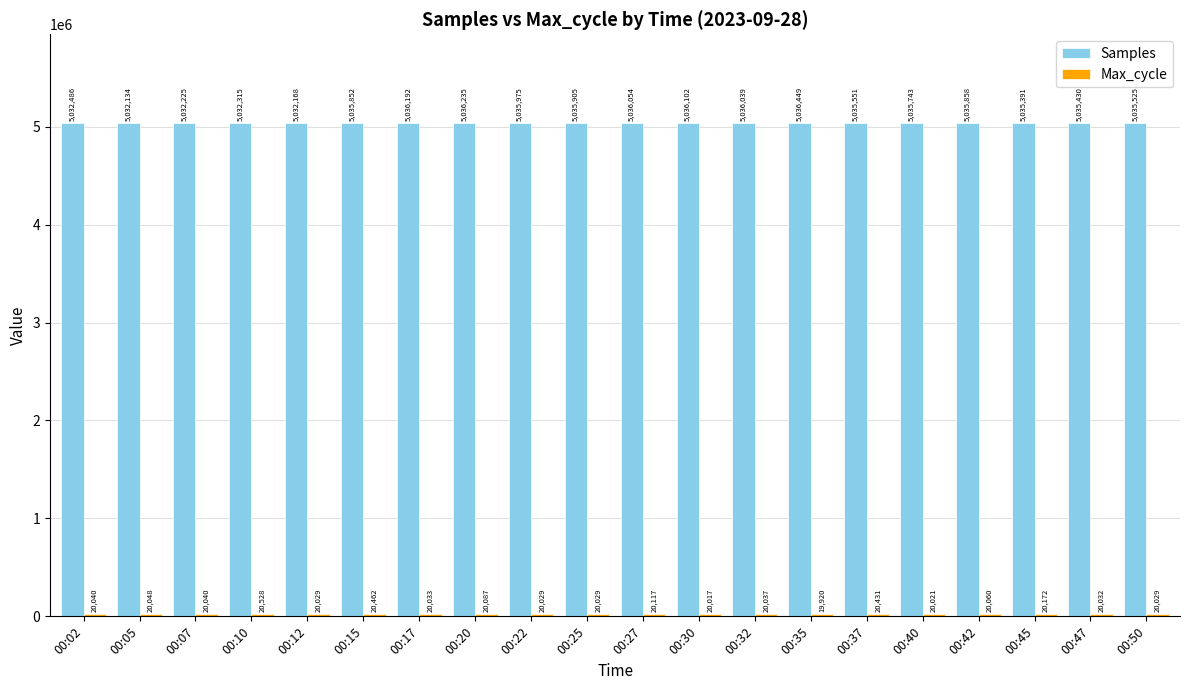

Rank the categories by Samples value from lowest to highest.

00:05, 00:12, 00:07, 00:10, 00:02, 00:45, 00:47, 00:50, 00:37, 00:40, 00:15, 00:42, 00:25, 00:22, 00:32, 00:27, 00:30, 00:17, 00:20, 00:35